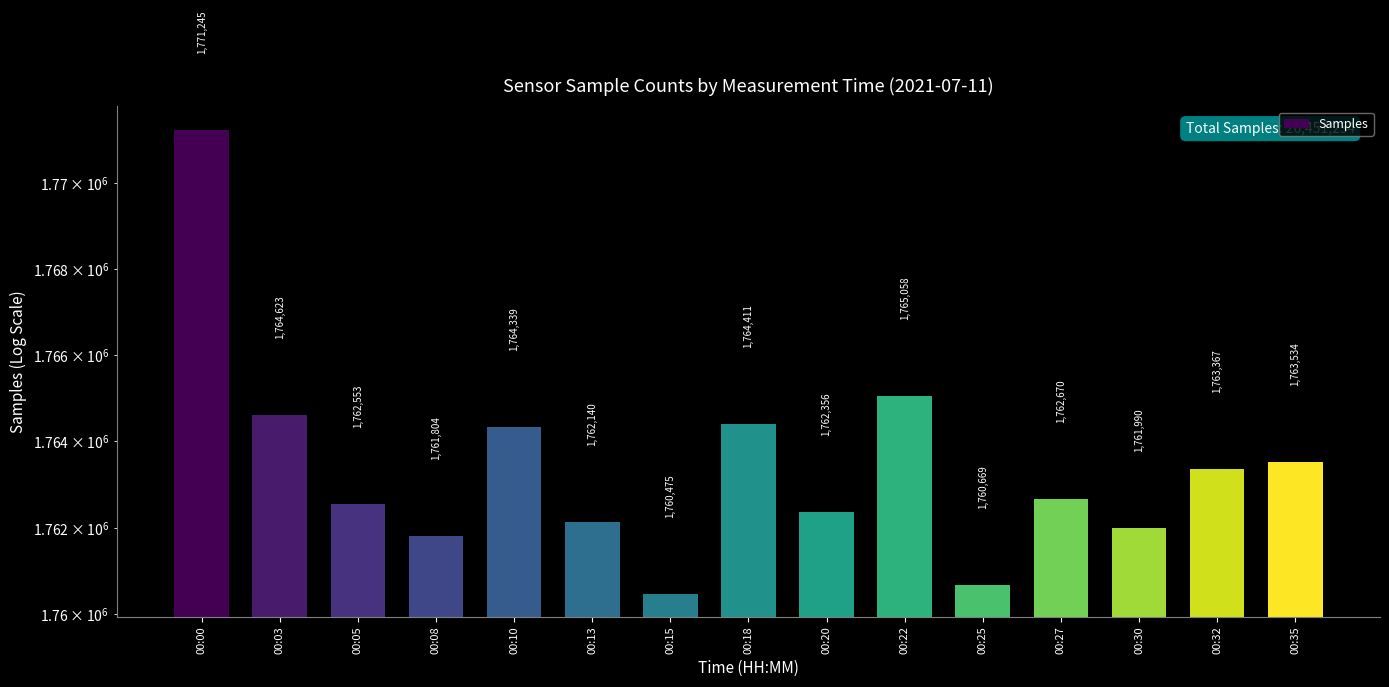

How many values exceed 1762670?

7